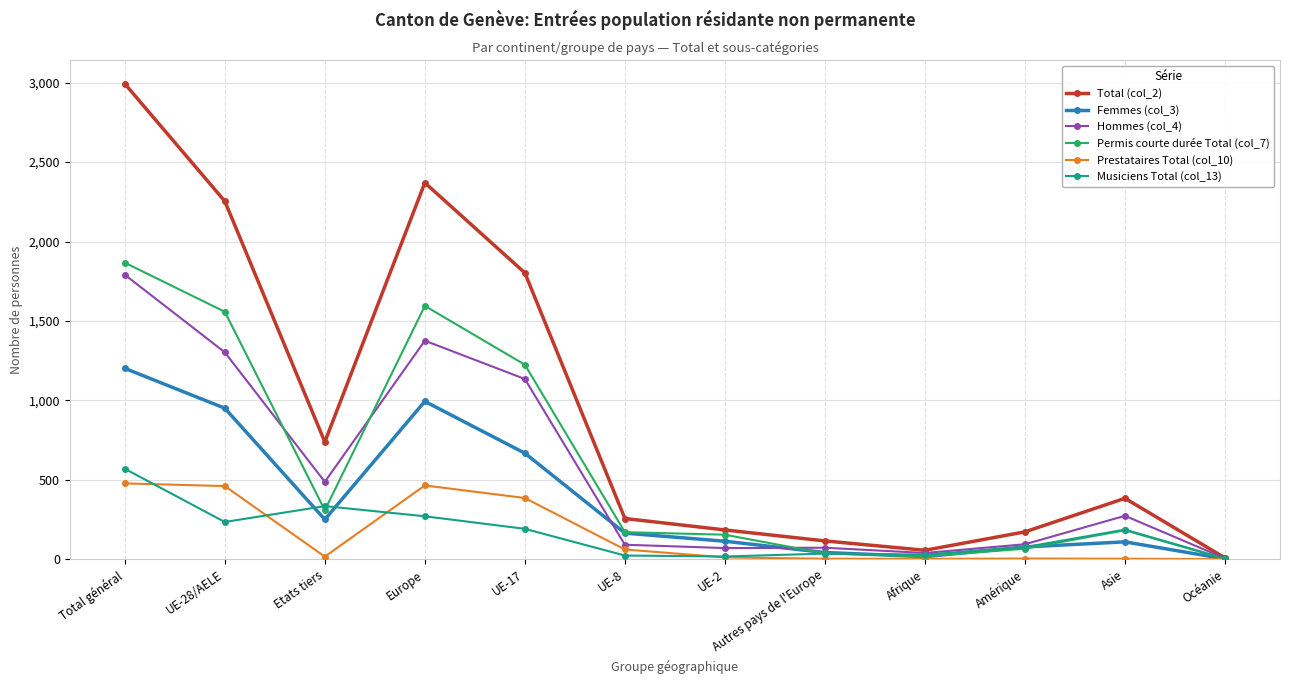

What is the greatest value displayed?

2993